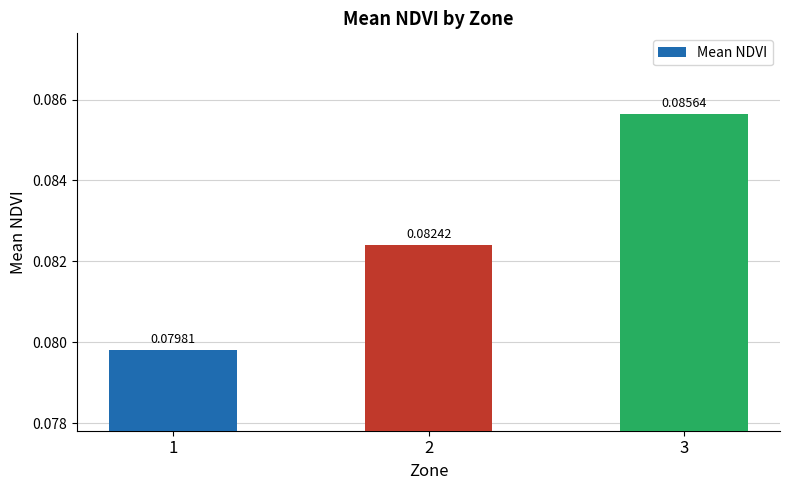

Rank the categories by value from lowest to highest.

1, 2, 3